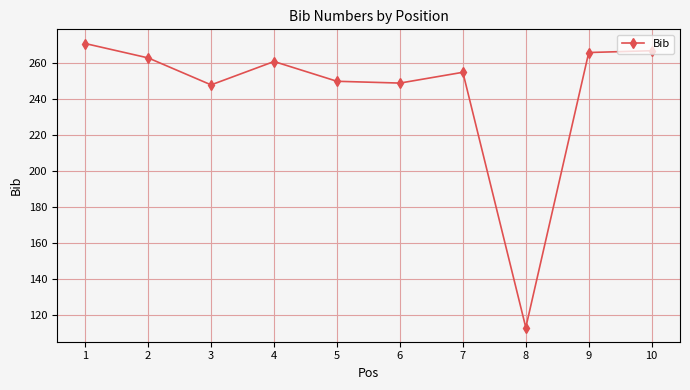

What value does the data have at 1, to the nearest 50?

250